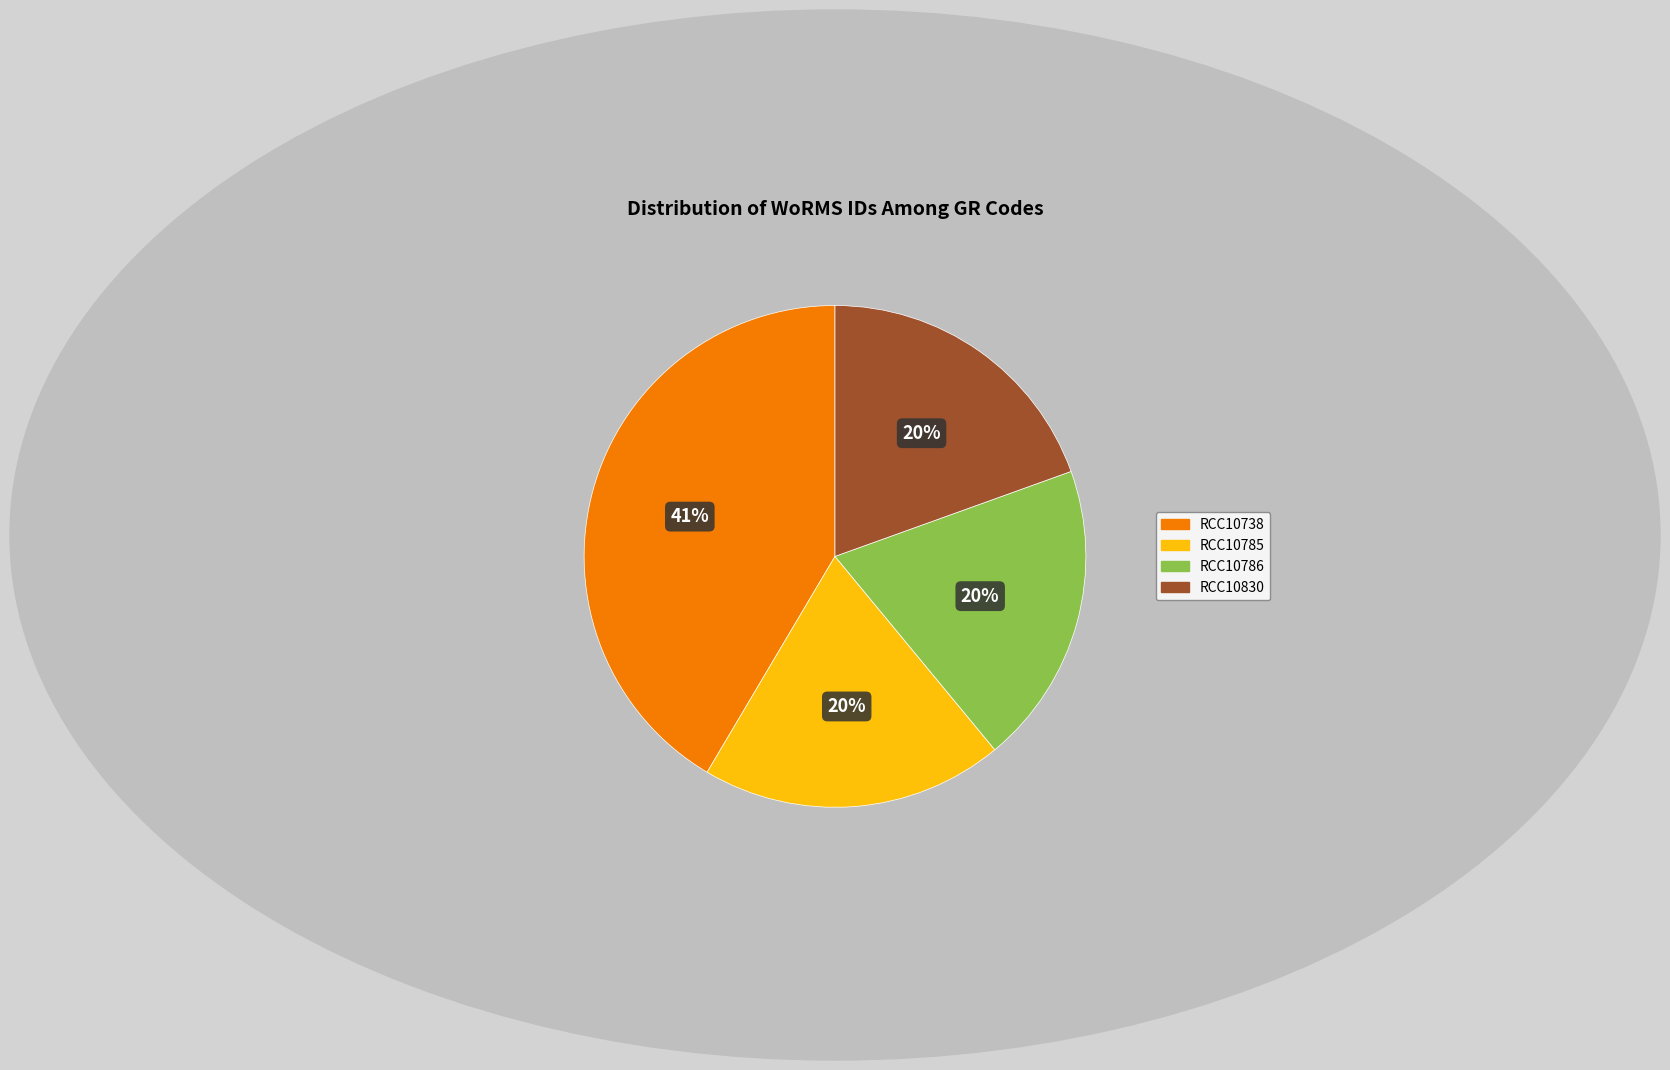

Does RCC10785 represent more than half of the total?

No